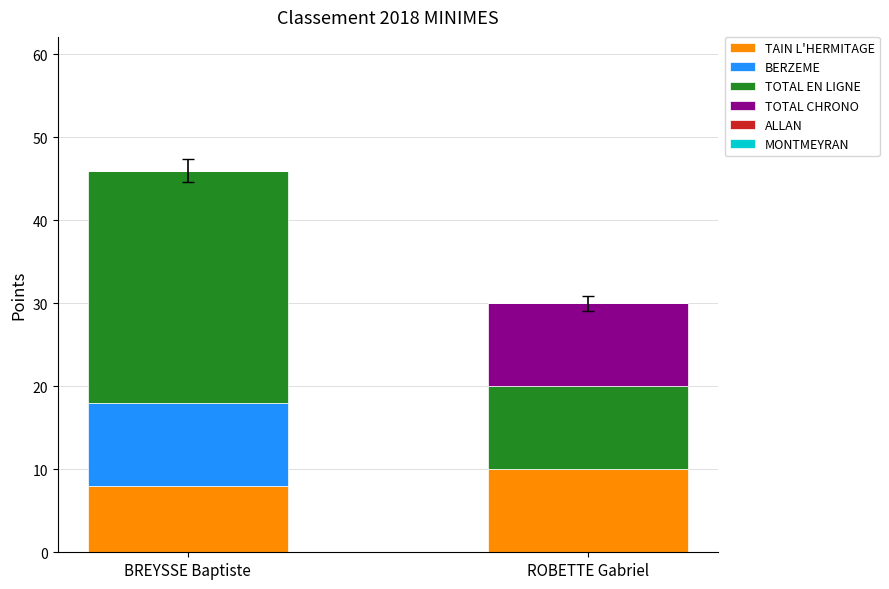

What is the total value across all series at ROBETTE Gabriel?

30